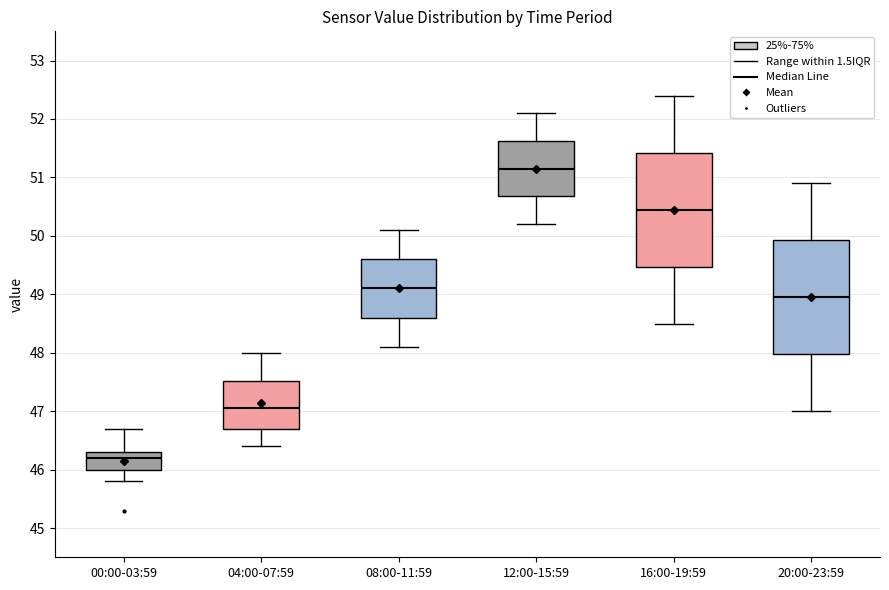

Which box has the highest median line?

12:00-15:59